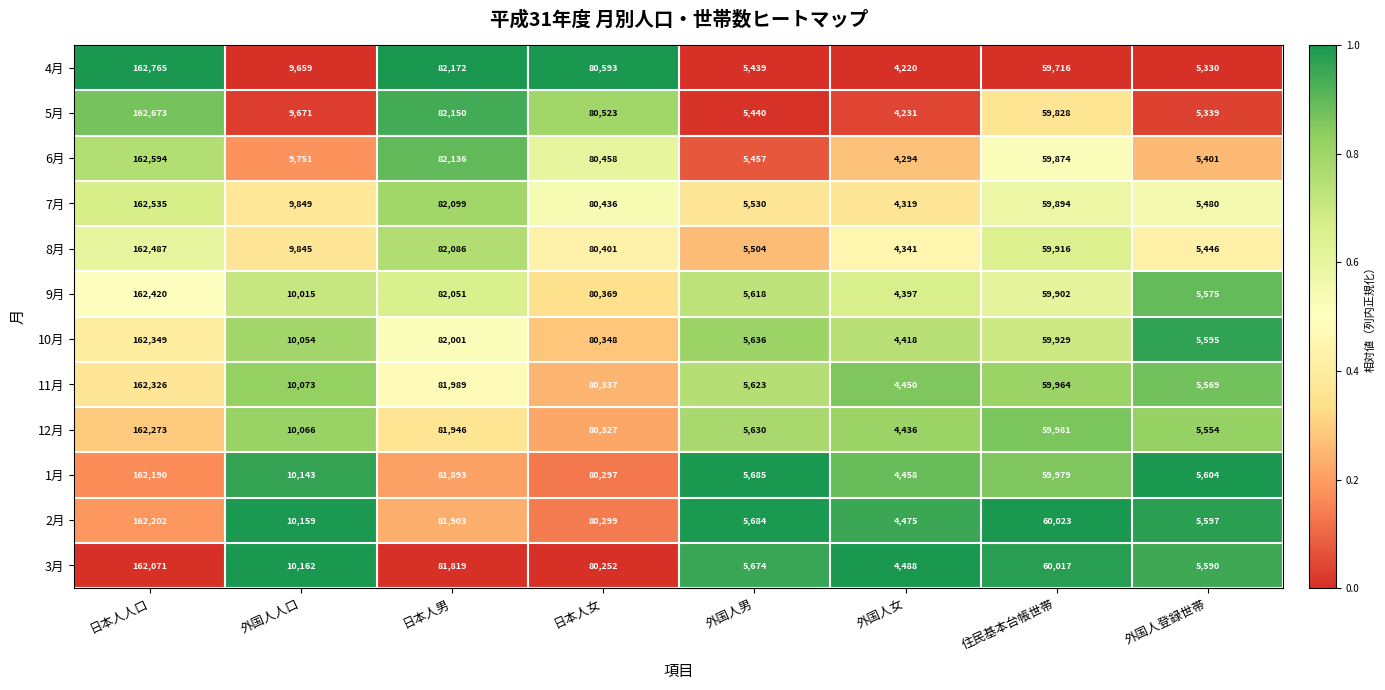

Which series has the largest range (max minus min)?

4月